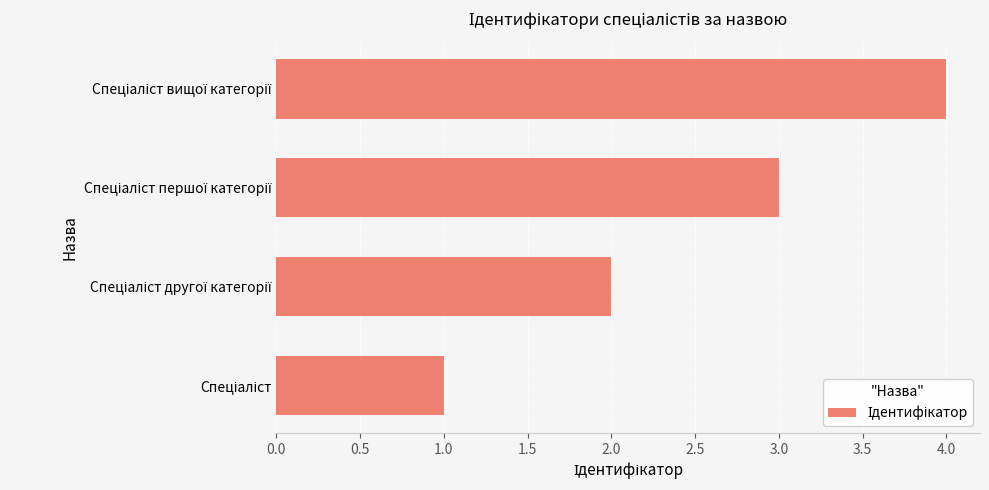

How many series are shown in this chart?

1